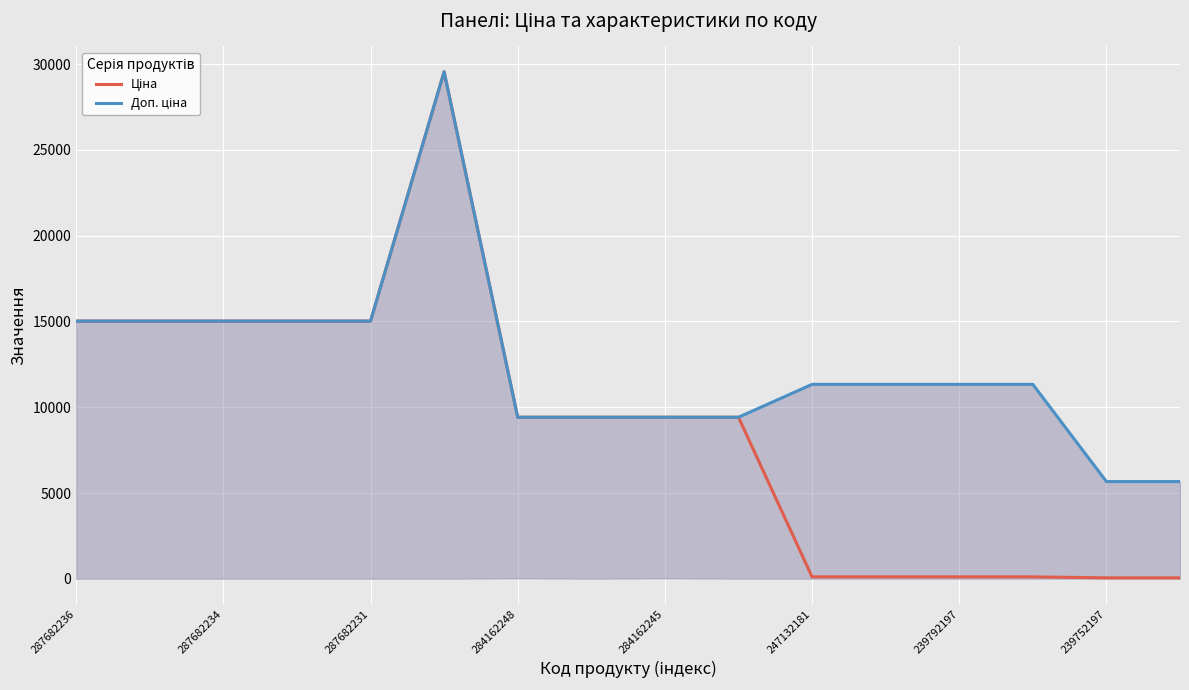

Which category has the lowest value in the Ціна series?

239752197